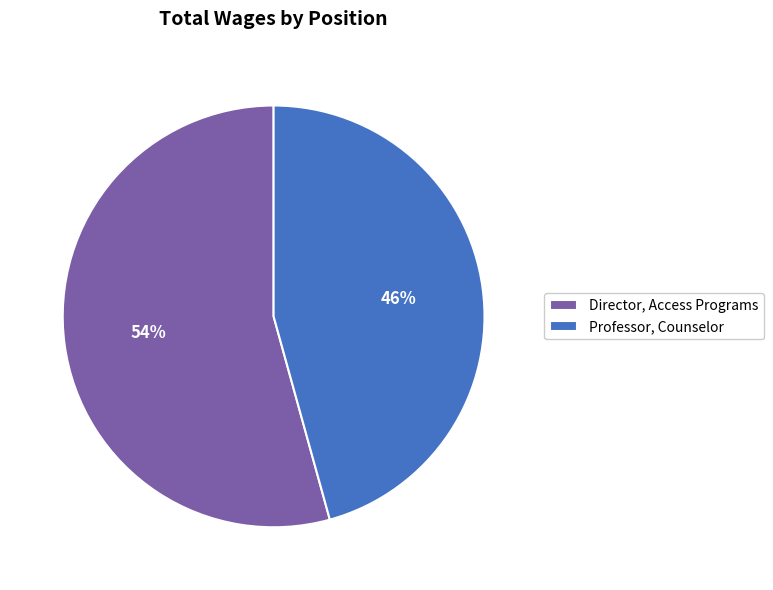

Which has a higher value, Professor, Counselor or Director, Access Programs?

Director, Access Programs